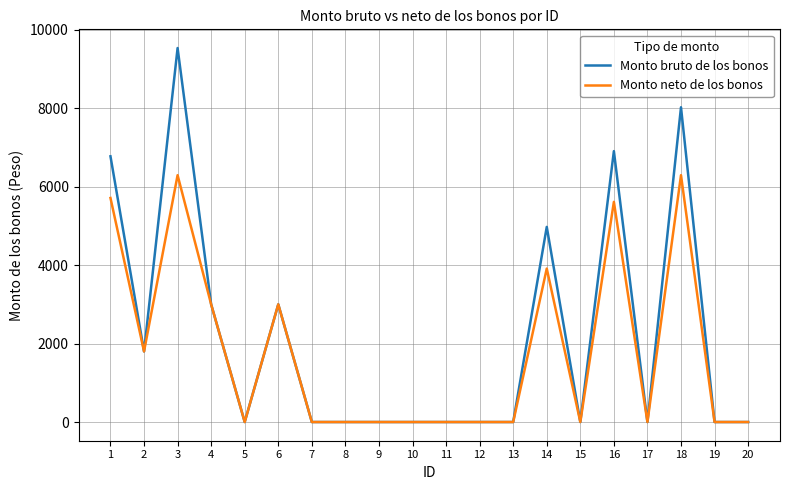

What is the greatest value displayed?

9535.4